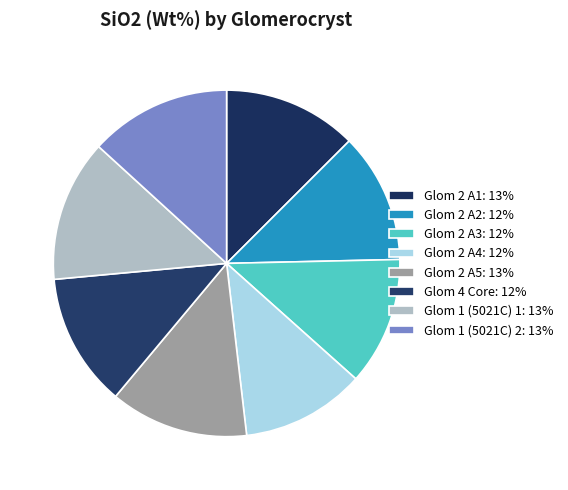

Combined, what portion of the pie is Glom 1 (5021C) 1 and Glom 2 A4?

24.8%